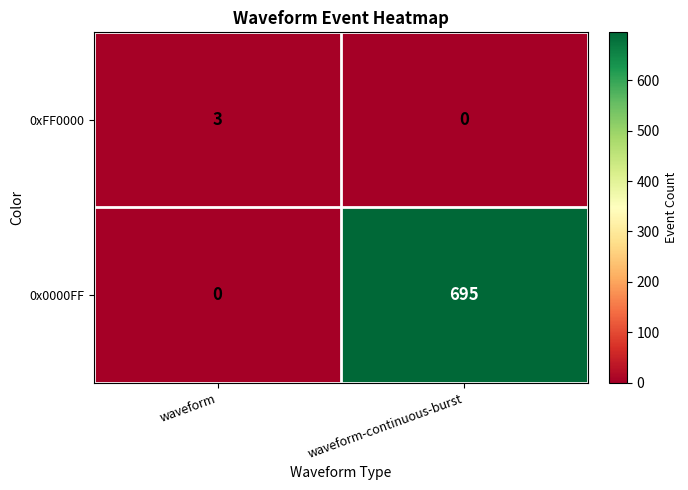

Which category has the highest value across all series?

waveform-continuous-burst